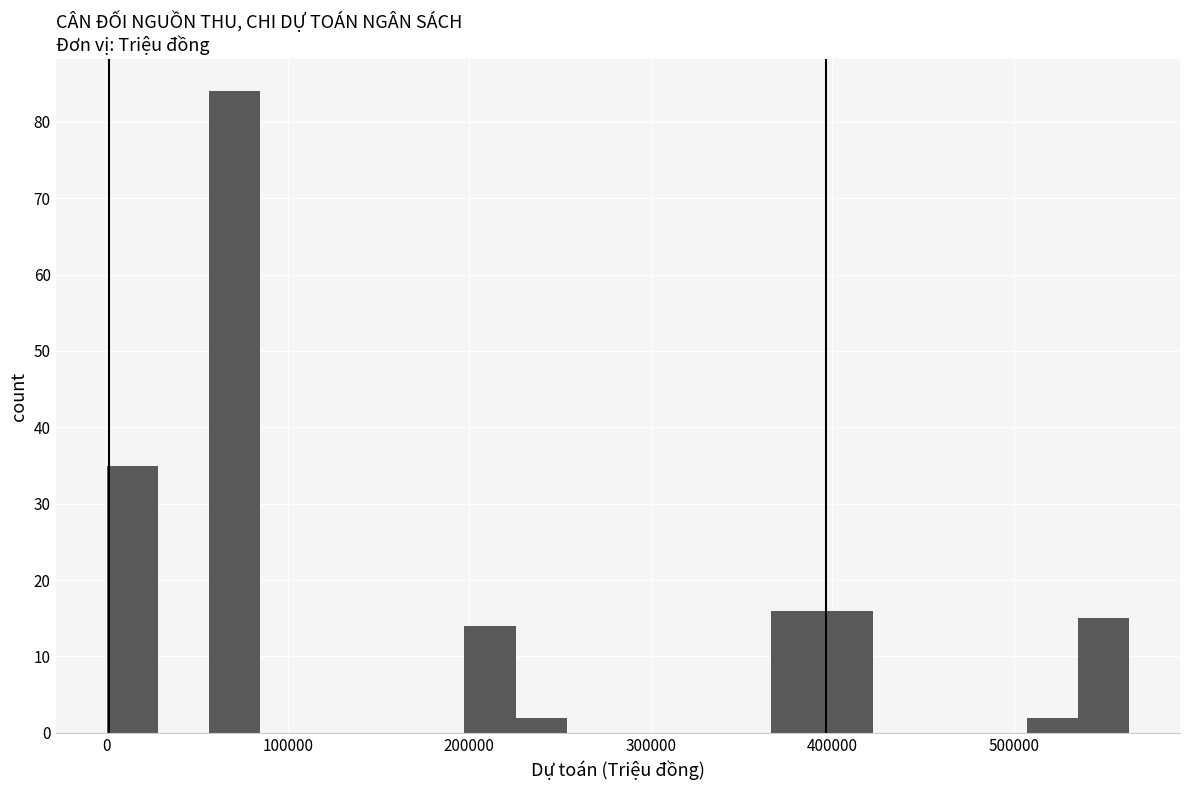

Read against the x-axis, roughly where is the centre of the tallest bar?

70000